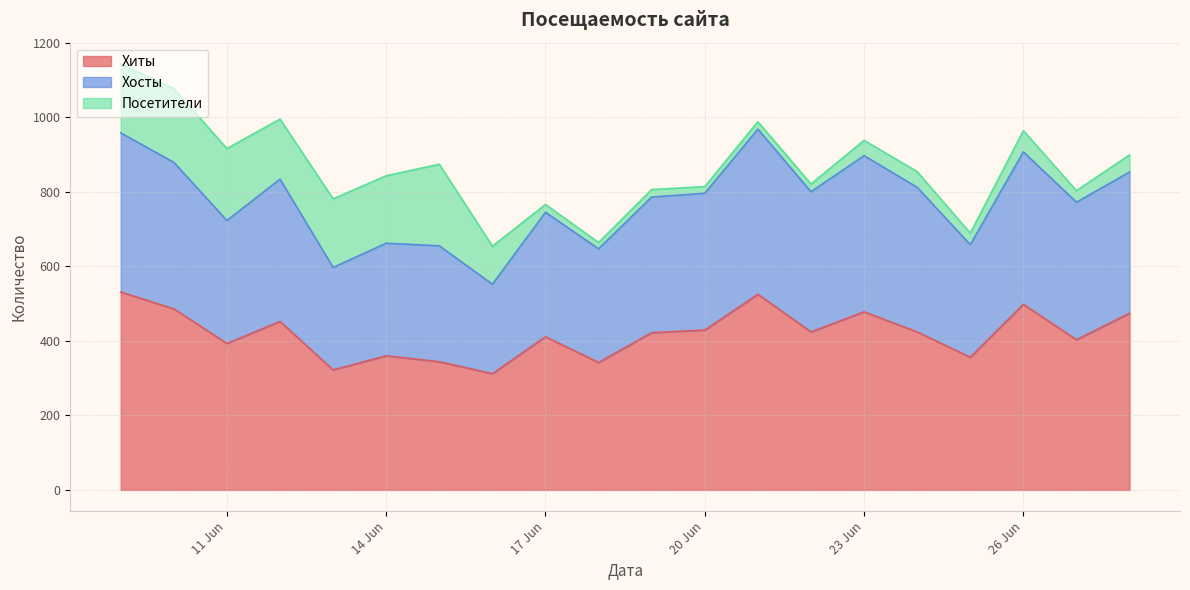

What is the lowest value of the Хиты series?

312